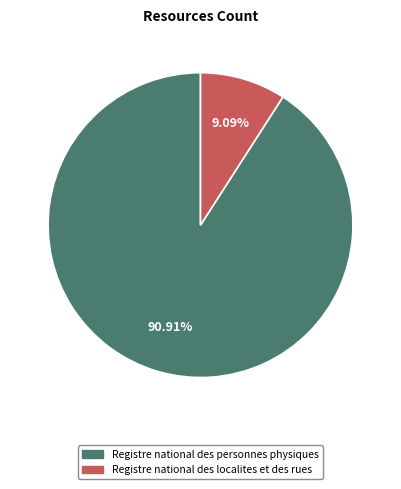

To the nearest percent, what percentage of the pie is Registre national des personnes physiques?

91%